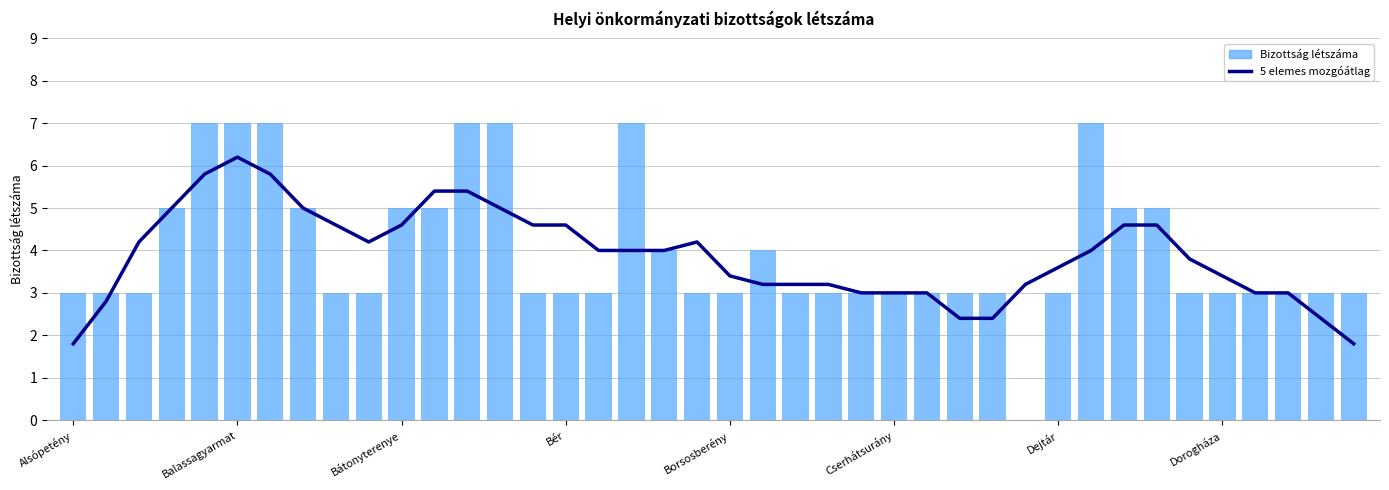

Which series has the largest total across all categories?

Bizottság létszáma